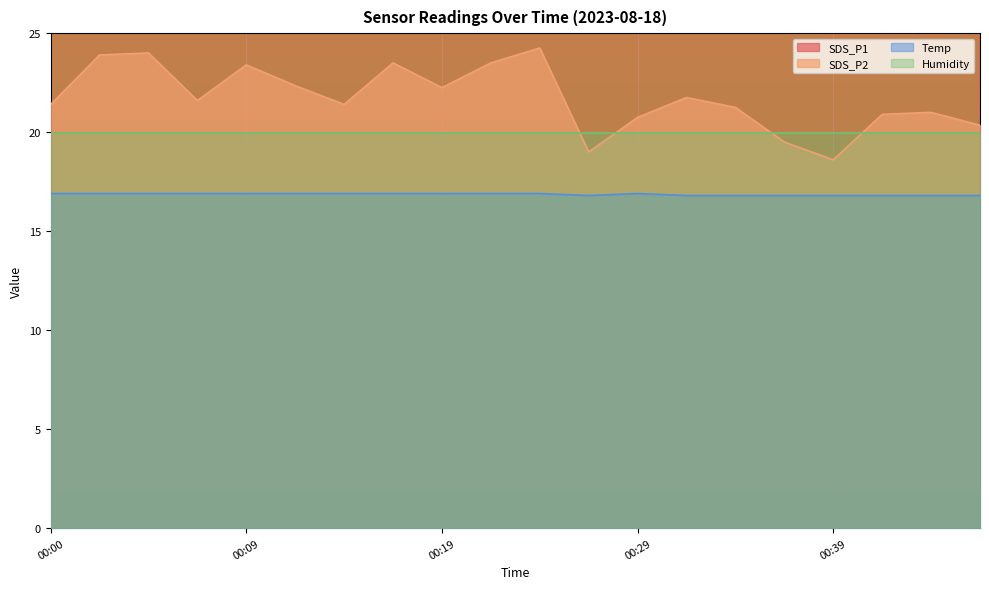

At which label does SDS_P2 first exceed 21?

00:00